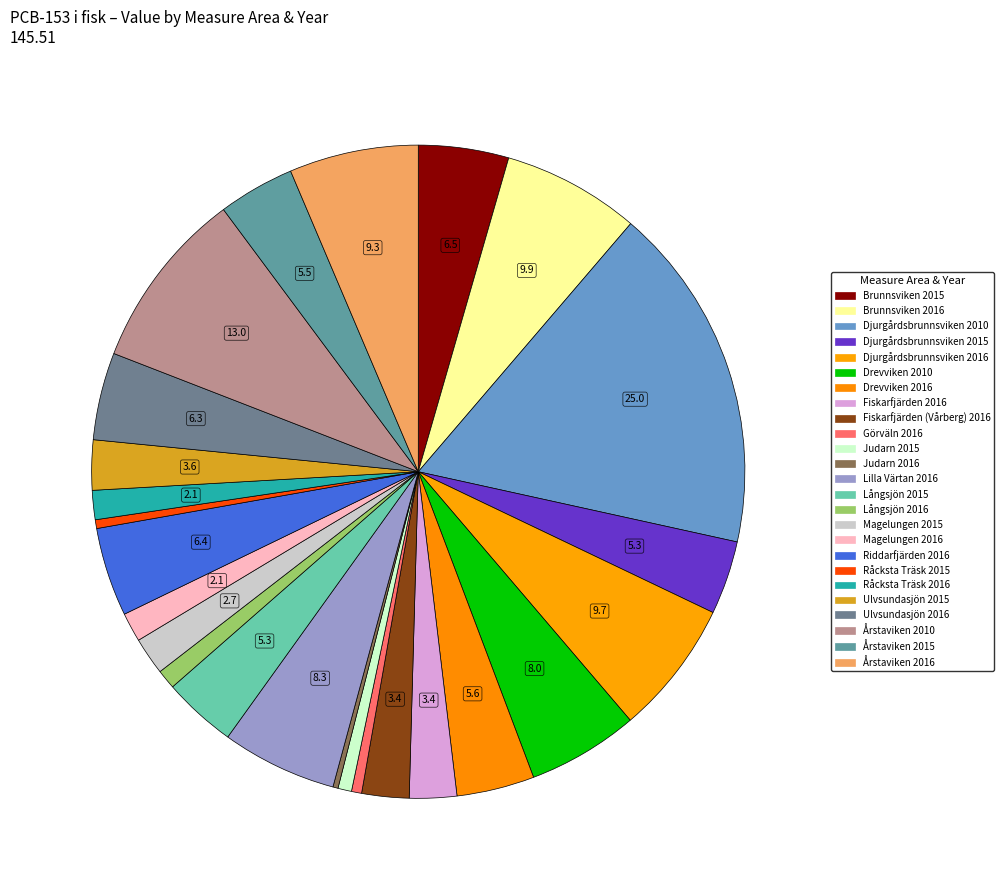

What is the largest slice in the pie chart?

Djurgårdsbrunnsviken 2010